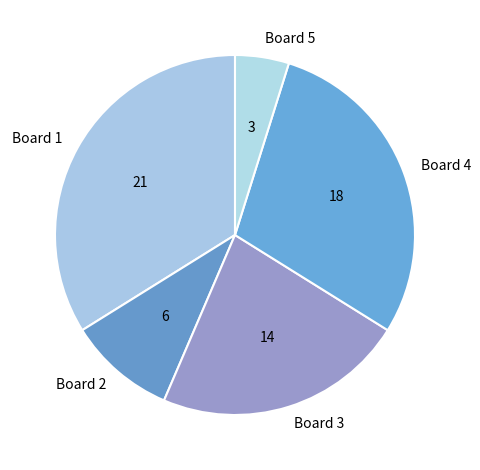

Which has a higher value, Board 3 or Board 1?

Board 1